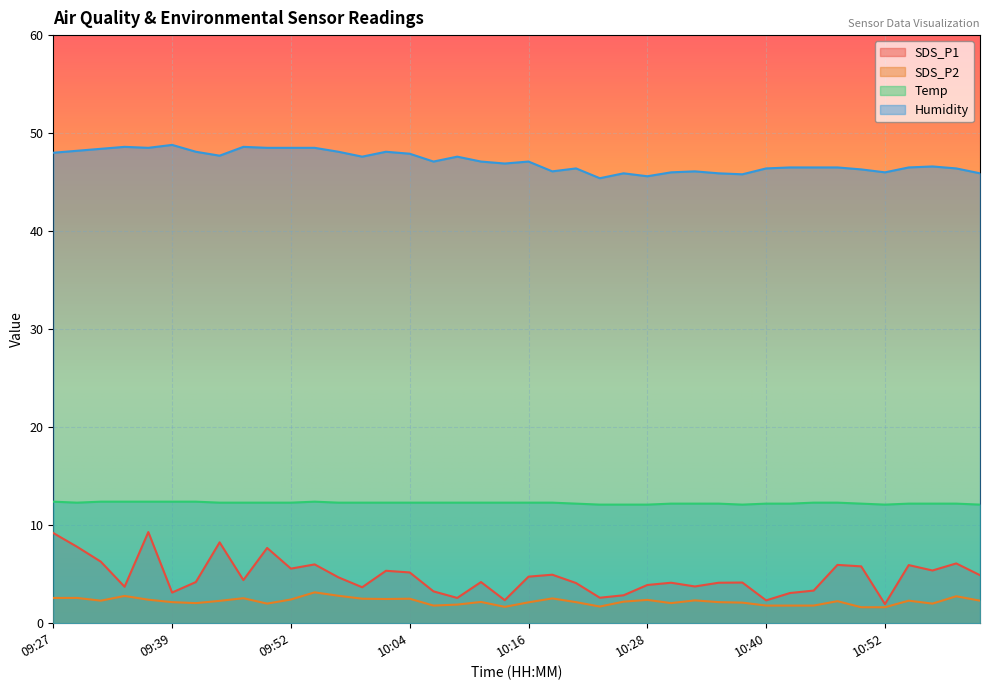

At which category is the sum across all series the highest?

09:37